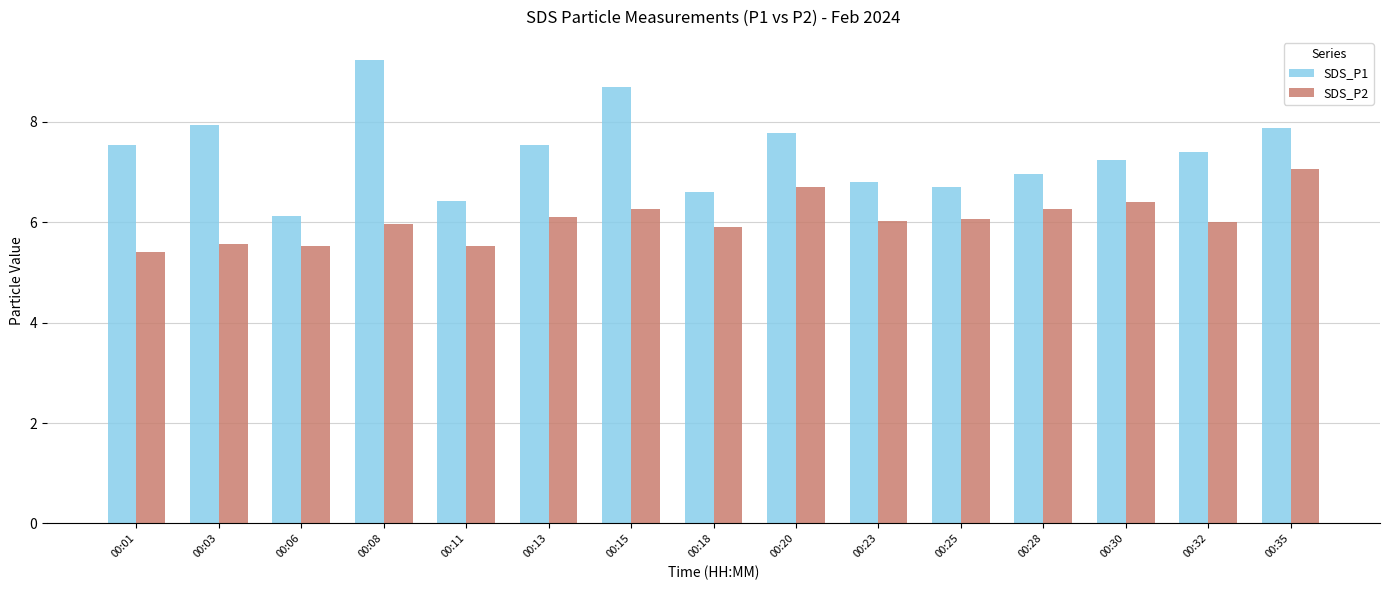

How many bars are there in total?

30